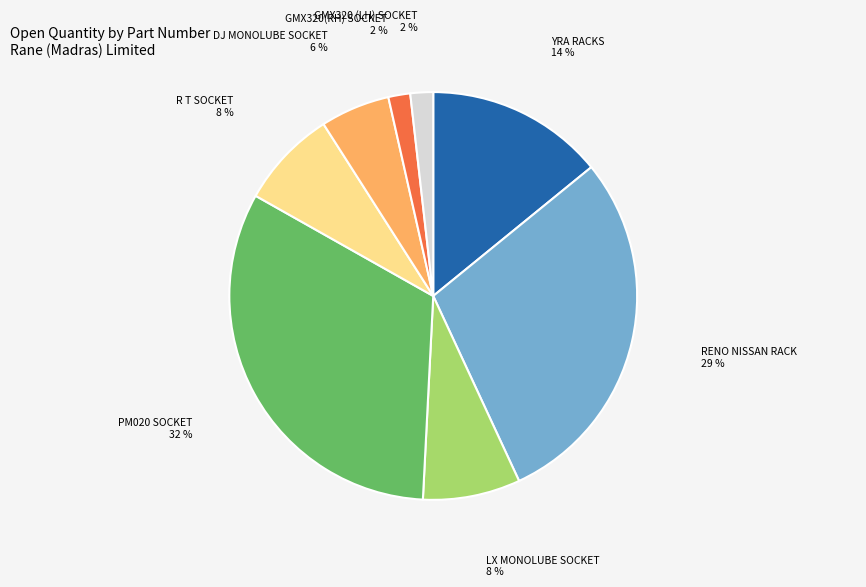

The LX MONOLUBE SOCKET slice represents 8% of the pie. True or false?

True